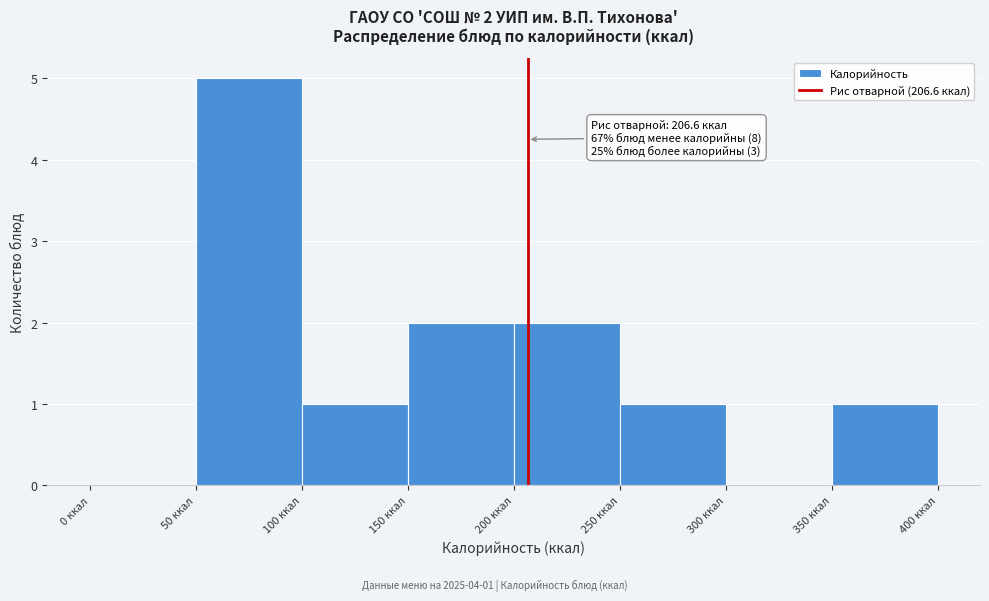

Over which range of the x-axis is the bar tallest?

50 to 100